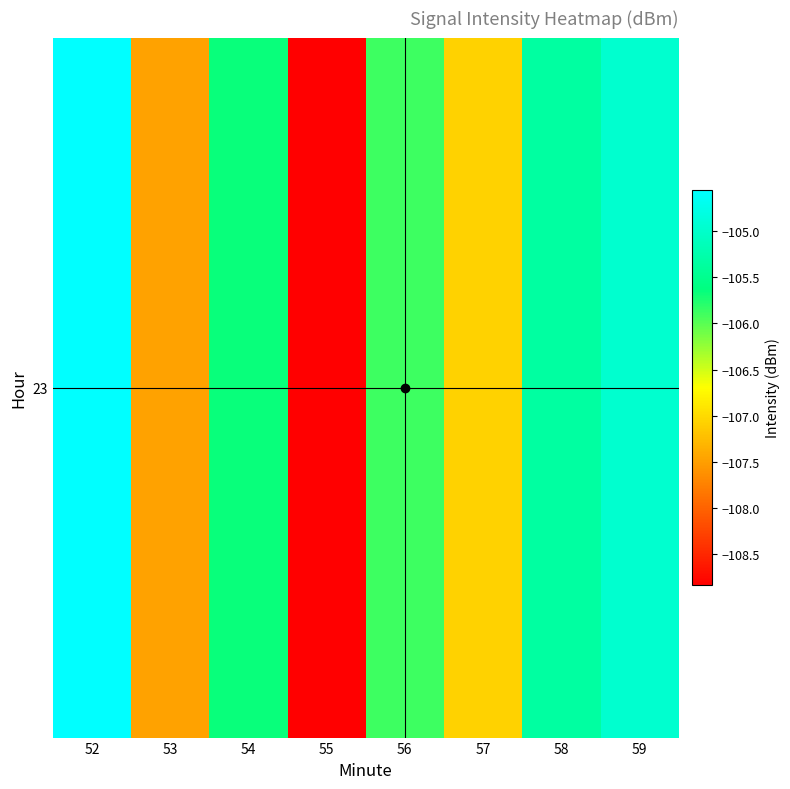

Between 58 and 55, which is larger?

58